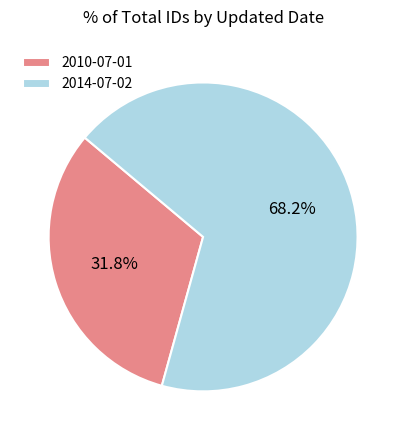

How many slices are in this pie chart?

2